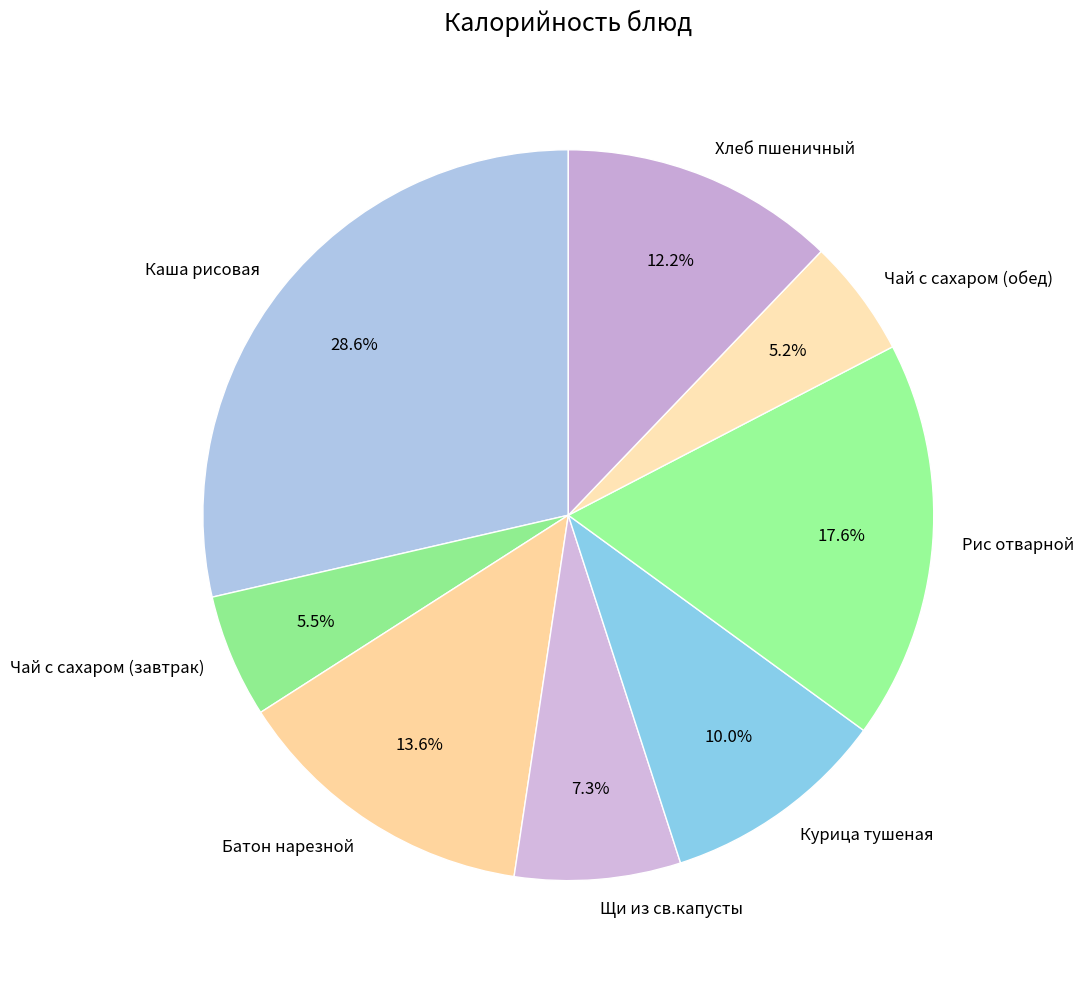

Is the sum of Батон нарезной and Чай с сахаром (завтрак) greater than half?

No